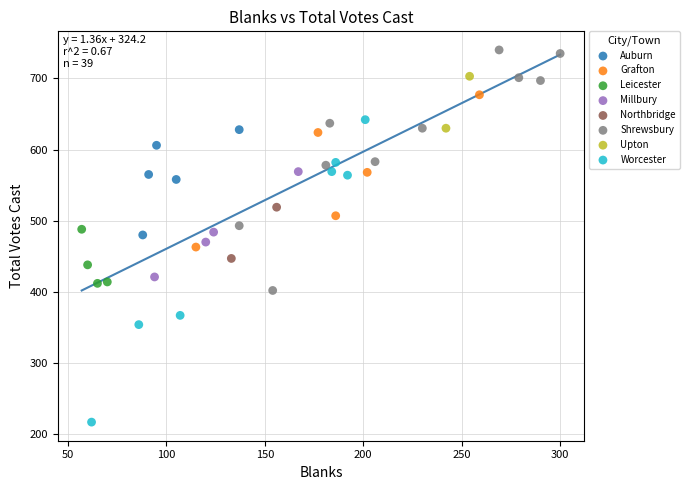

Which series reaches the maximum Y coordinate?

Shrewsbury